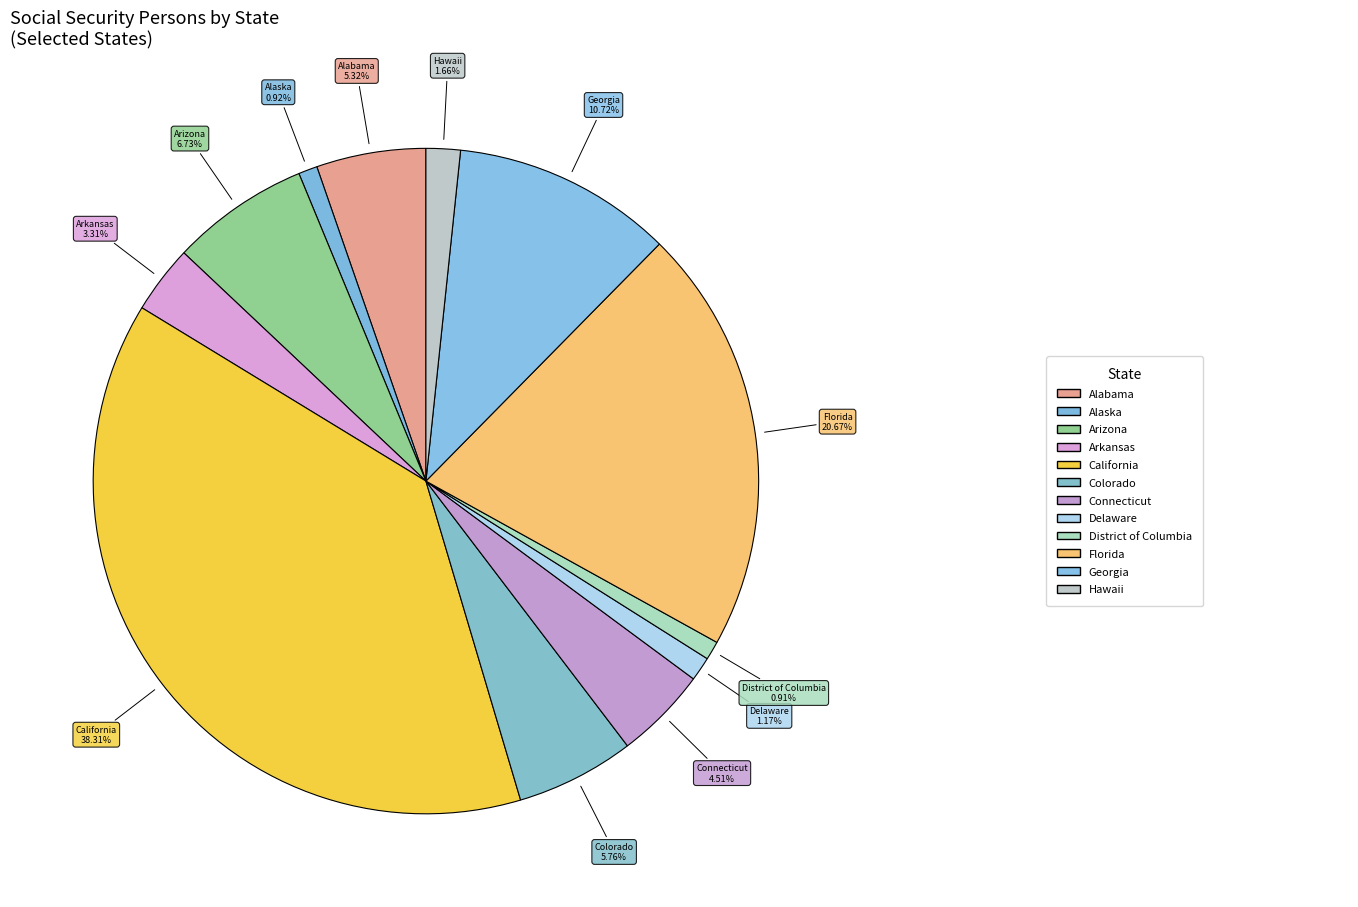

How many segments does this pie chart have?

12